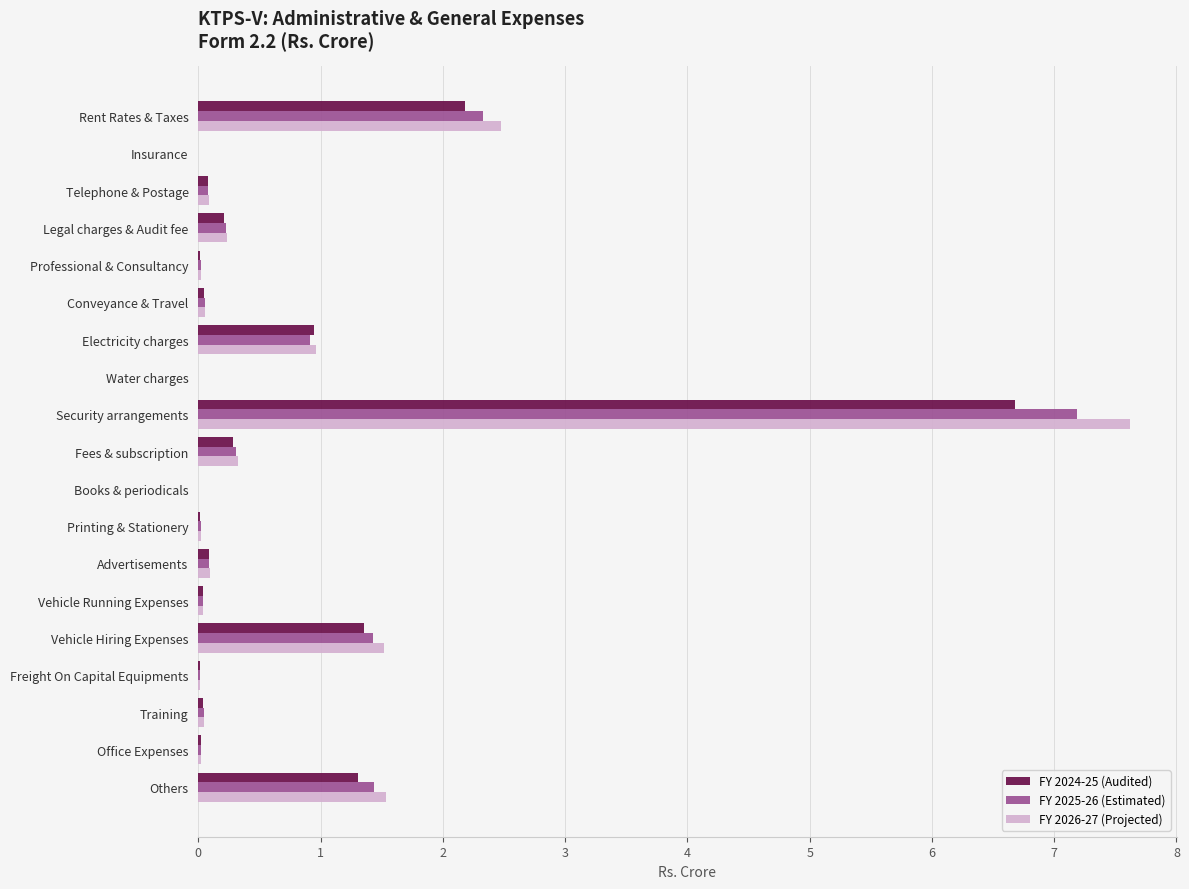

Which series has the widest spread of values?

FY 2026-27 (Projected)